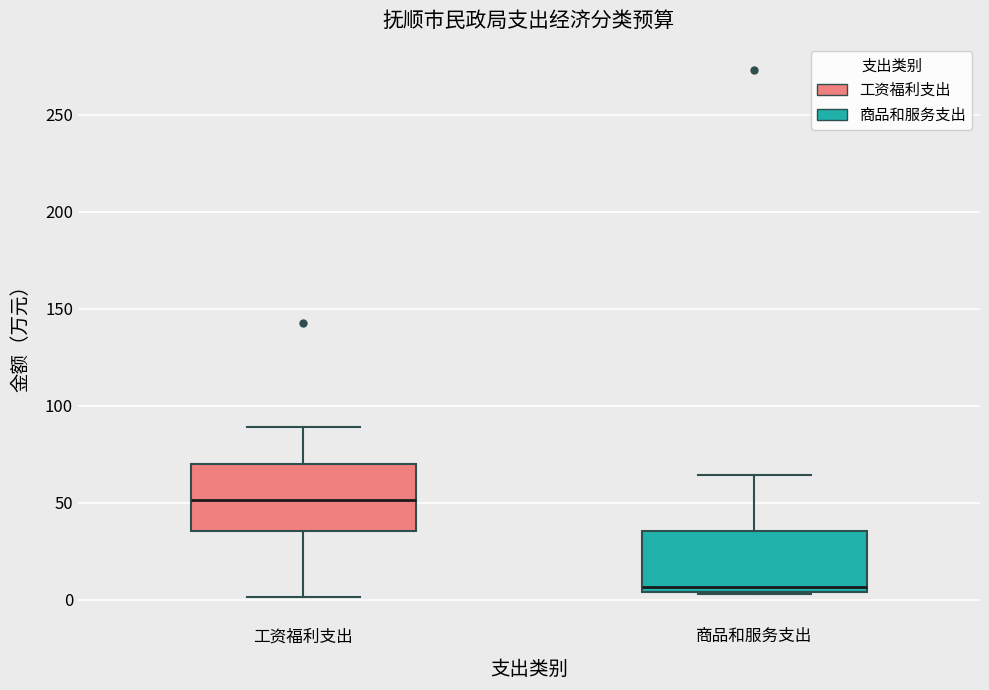

Reading left to right, transcribe this box plot: for each box, give where its median line is, the range the box spans, and where its two whiskers end, as read against the y-axis. The values are not printed on the chart, so give them approximately, as read against the axis.

工资福利支出: median 50, box 35 to 70, whiskers 0 to 90
商品和服务支出: median 5 (just above the box's lower edge), box 5 to 35, whiskers 5 to 65